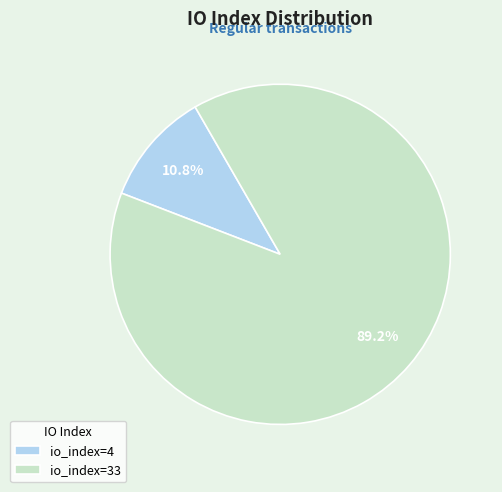

What is the largest slice in the pie chart?

io_index=33